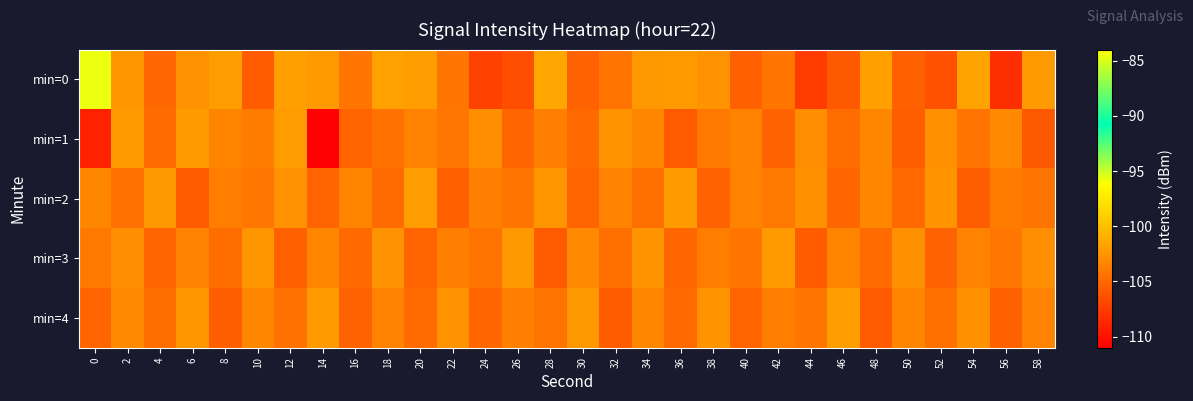

Count the number of data series in this chart.

5